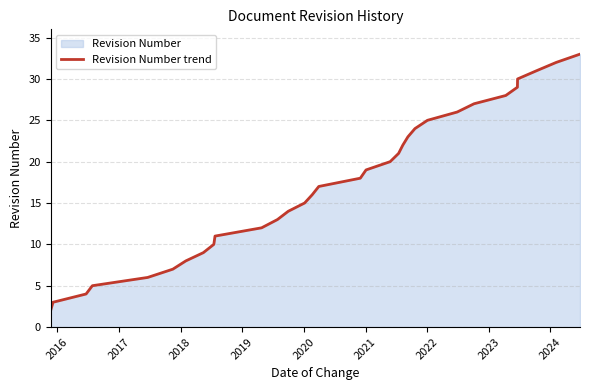

What is the maximum value shown in the chart?

33